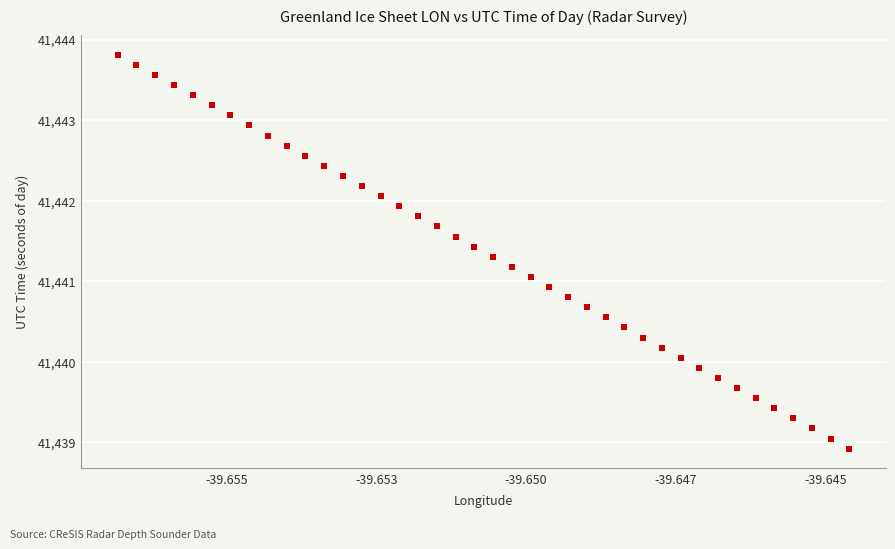

What is the range of Y values (max minus min)?

4.9